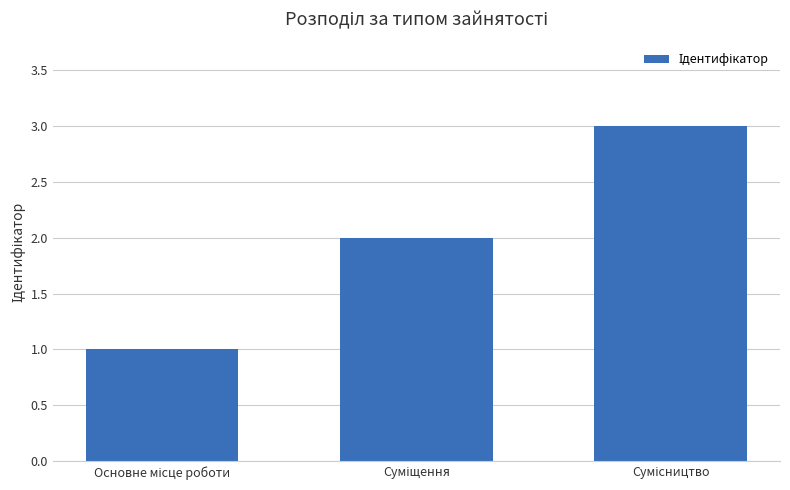

What is the greatest value displayed?

3